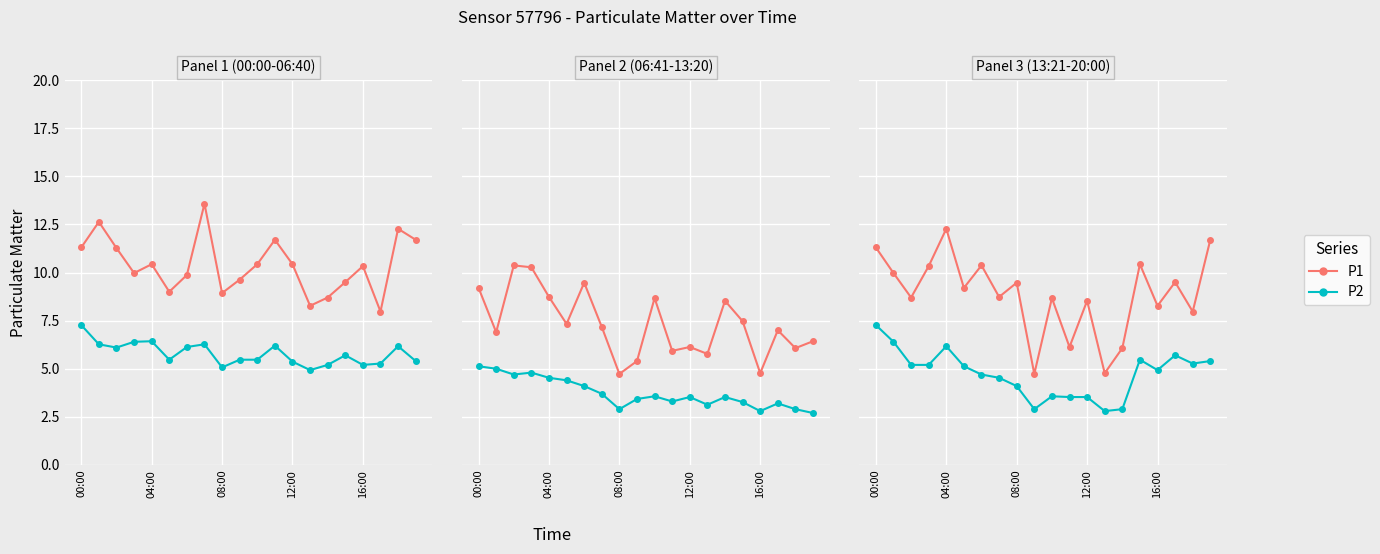

What is the difference between the P2 values at 16:00 and 04:00?

1.2